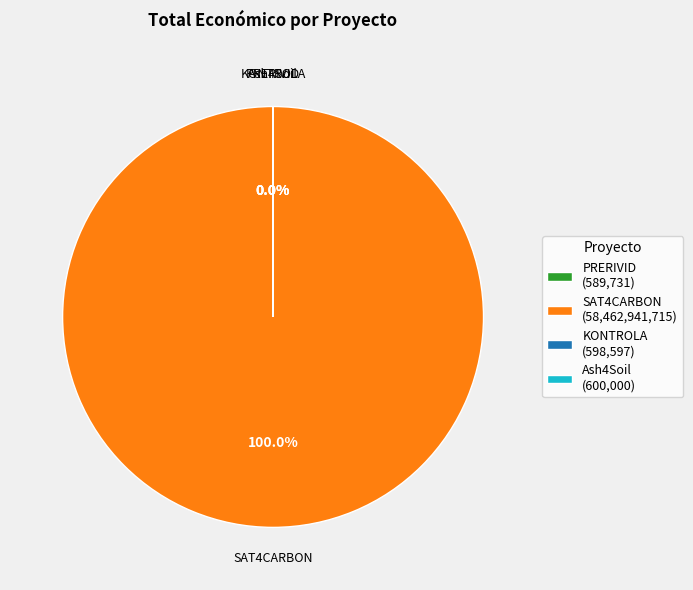

What is the ratio of the value at KONTROLA to the value at Ash4Soil?

1.0